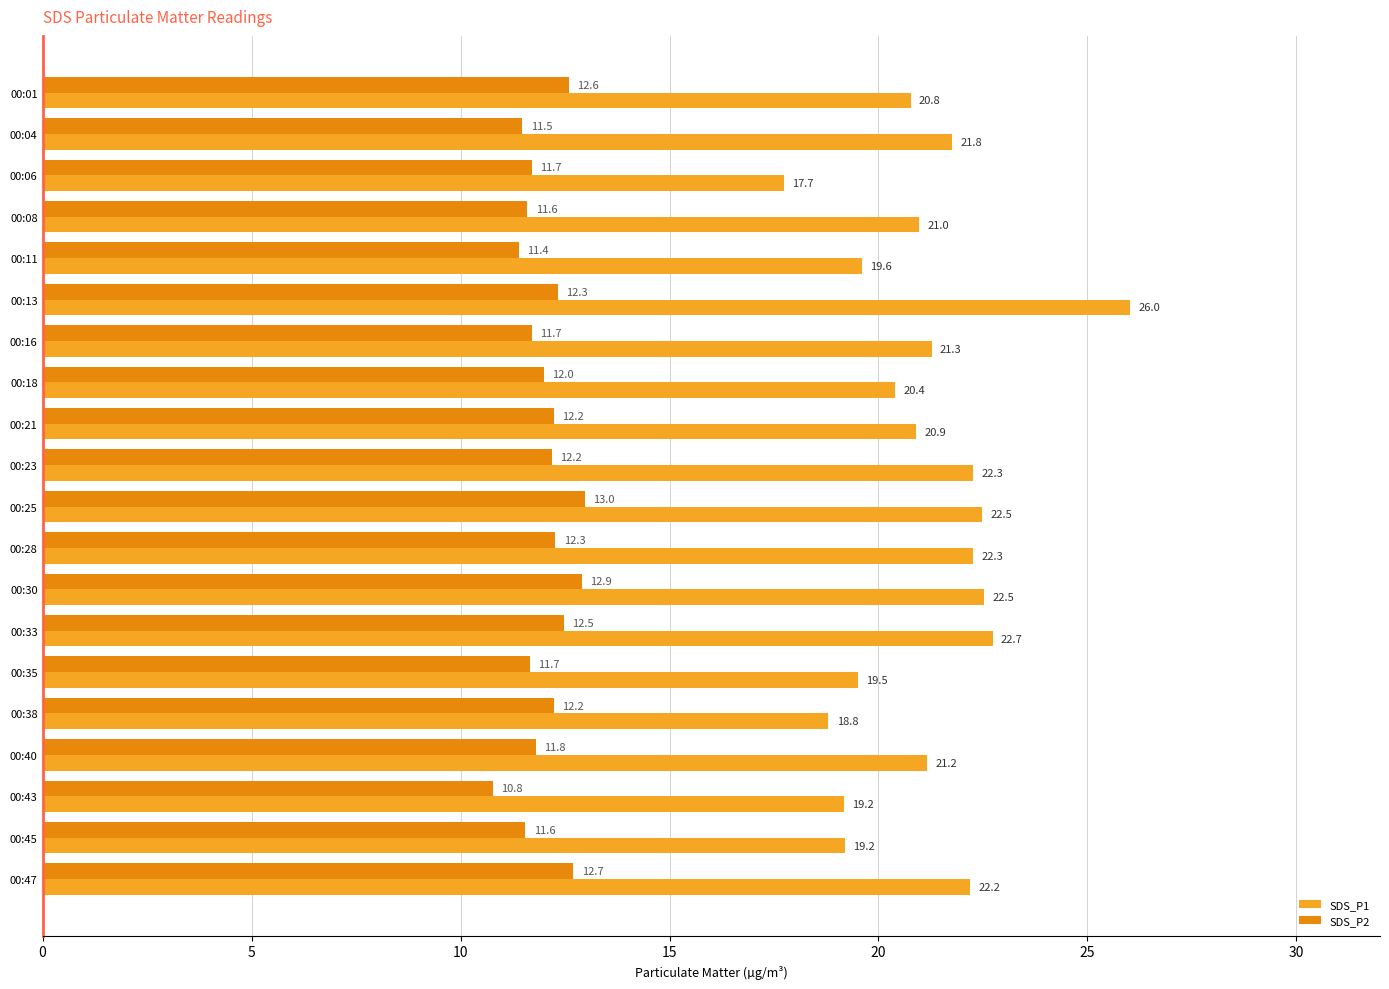

How many categories are shown in the chart?

20